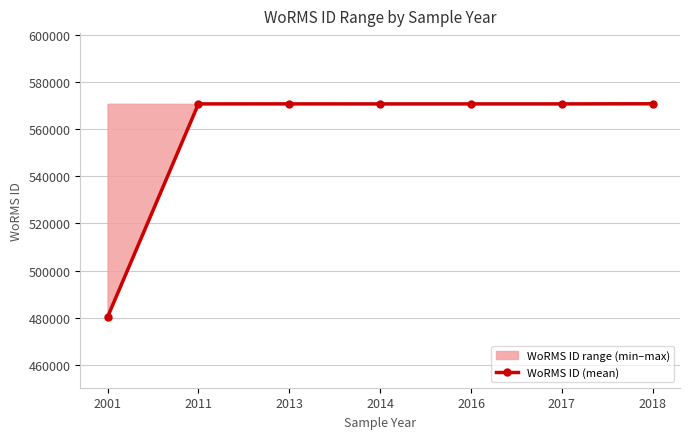

What is the value of the WoRMS ID (mean) point at the 1st from the left?

480248